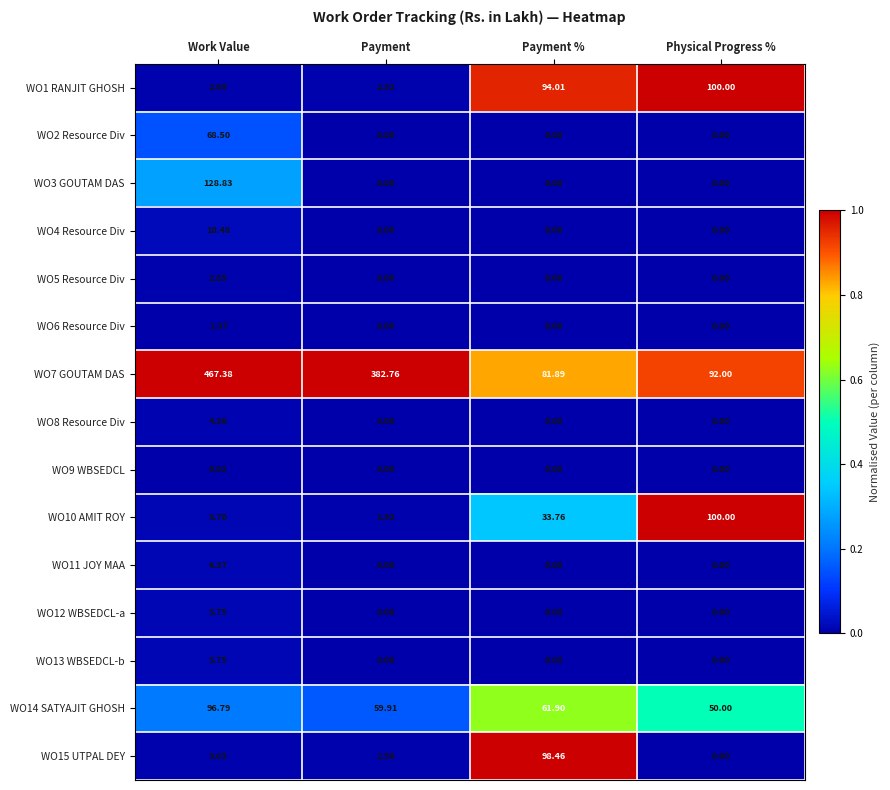

At which label does WO11 JOY MAA reach its peak?

Work Value